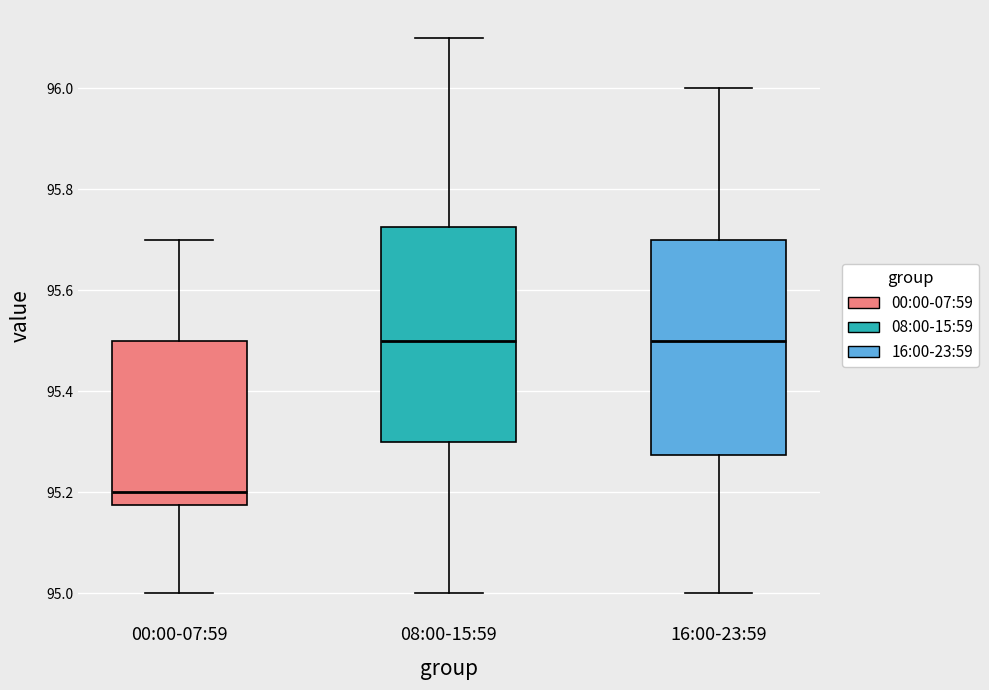

Where does the lower whisker of the box for 00:00-07:59 end on the y-axis? The values are not printed on the chart, so give them approximately, as read against the axis.

95.00